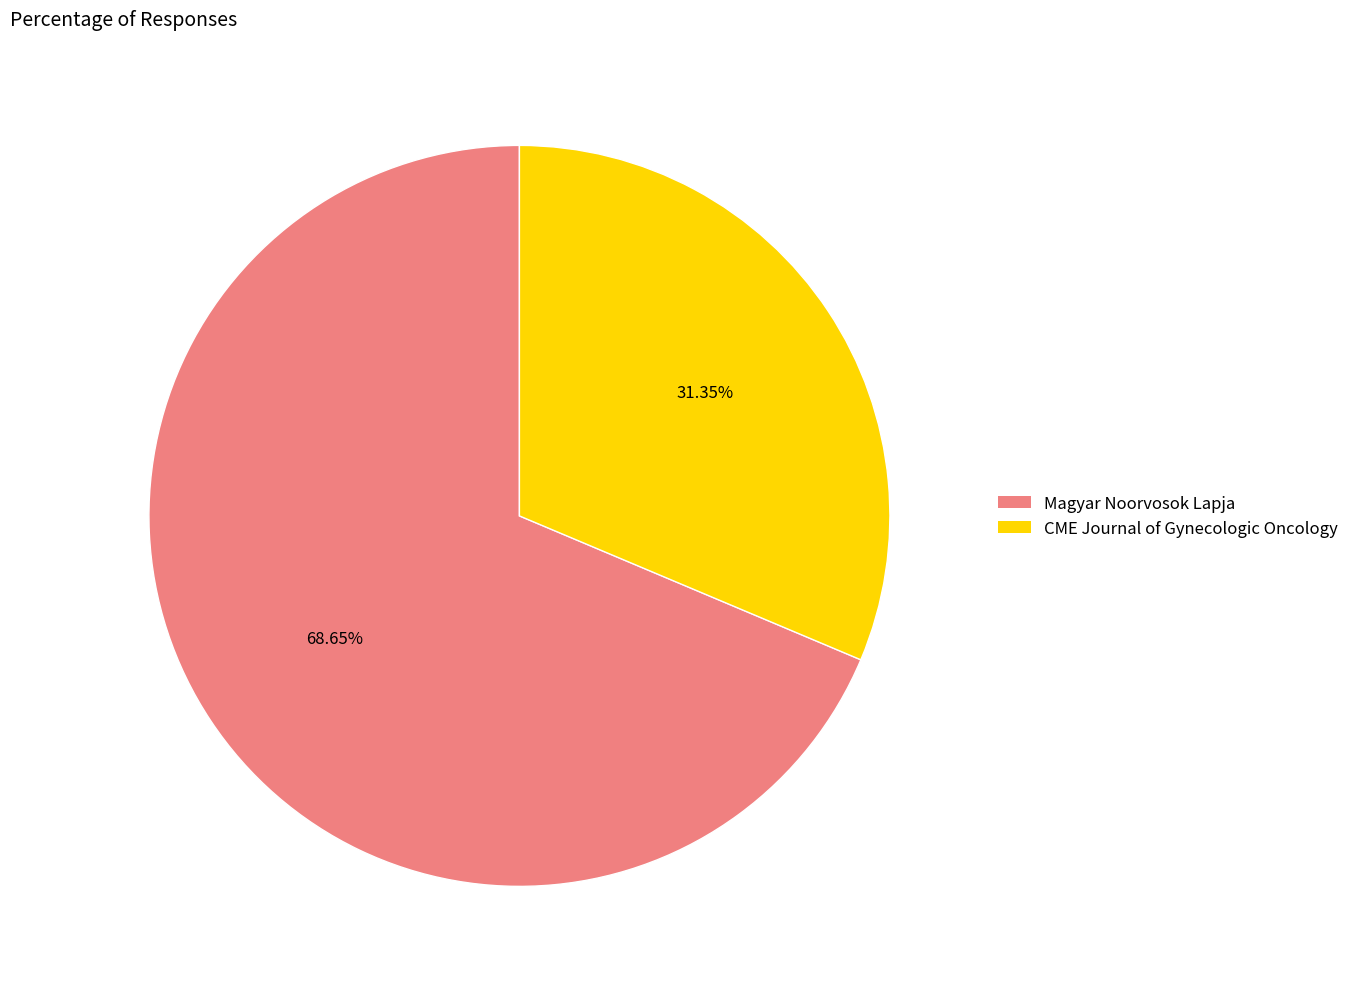

Between Magyar Noorvosok Lapja and CME Journal of Gynecologic Oncology, which is larger?

Magyar Noorvosok Lapja